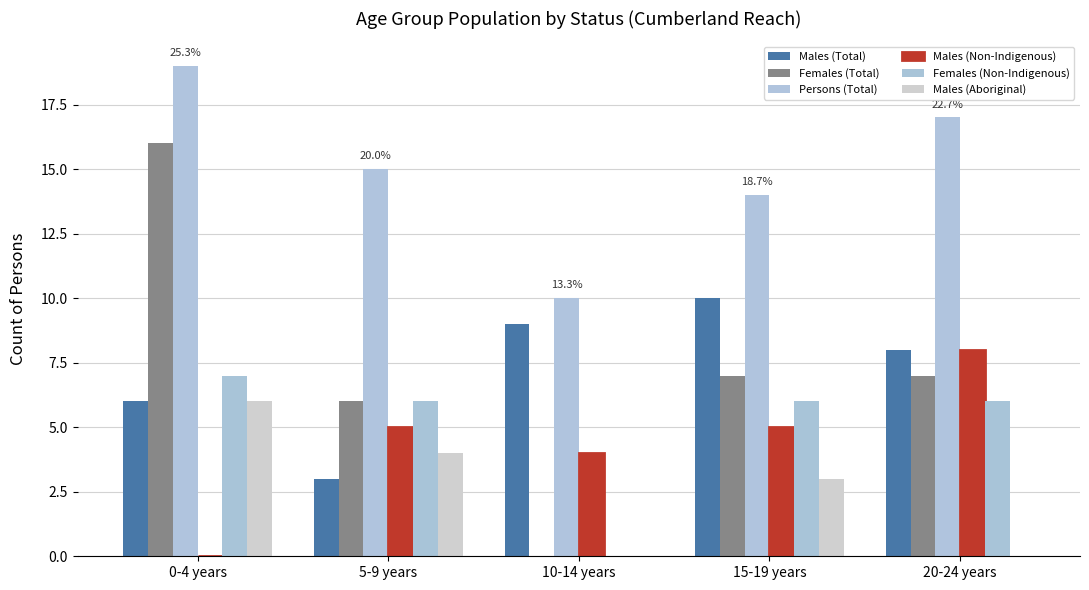

What is the maximum value shown in the chart?

19